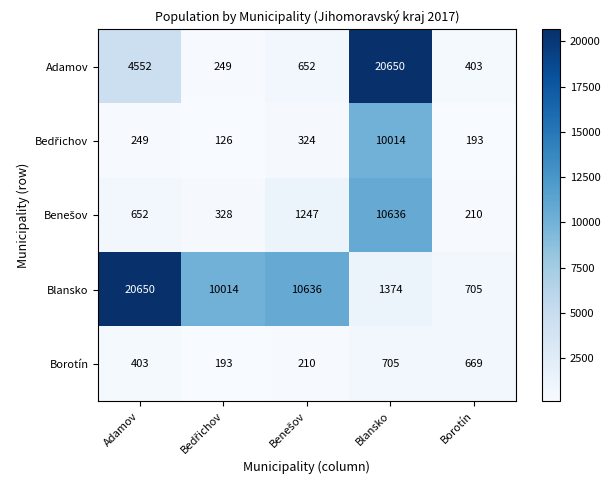

What is the difference between the second highest and minimum values in the Adamov series?

4303